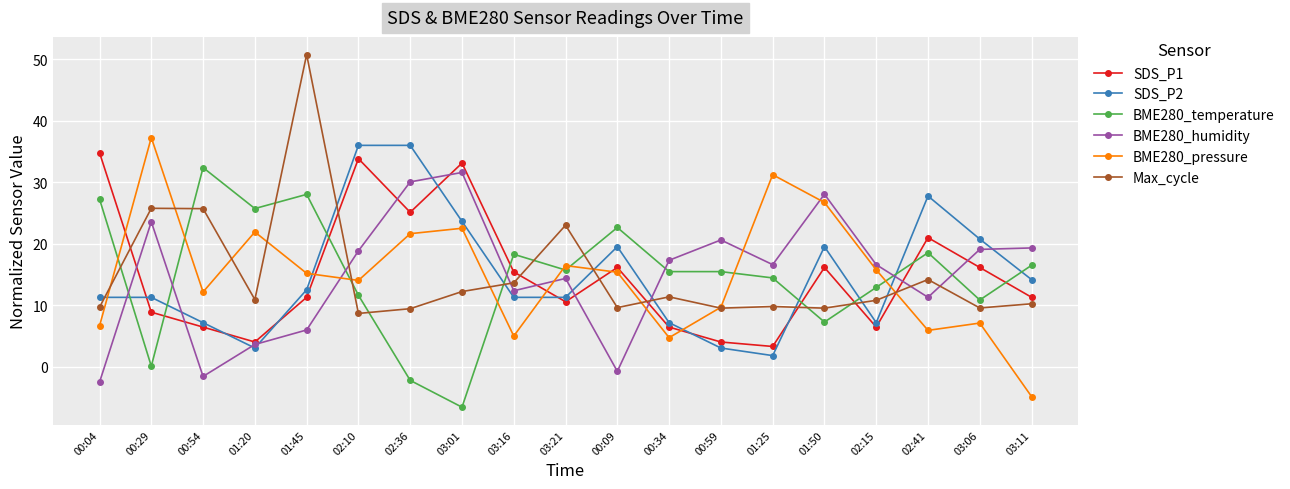

What is the spread (max minus min) of values at 02:41?

21.9